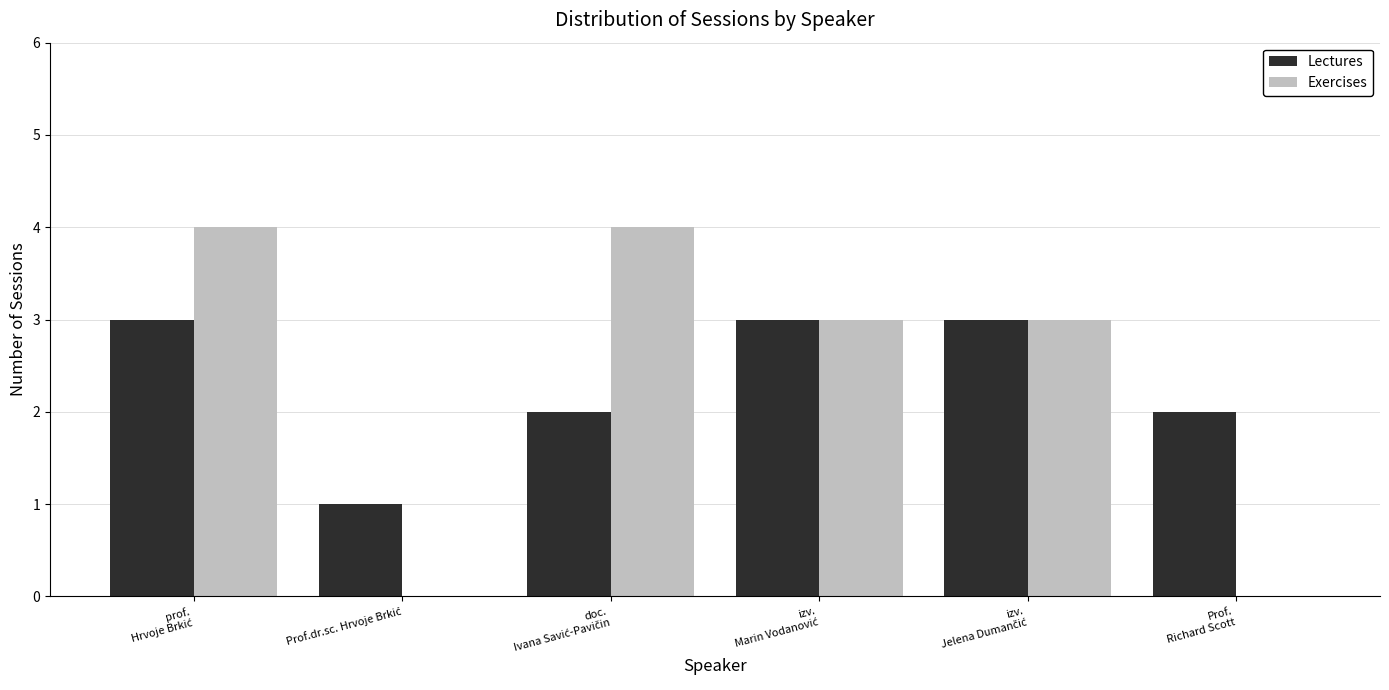

What is the maximum value for Exercises?

4